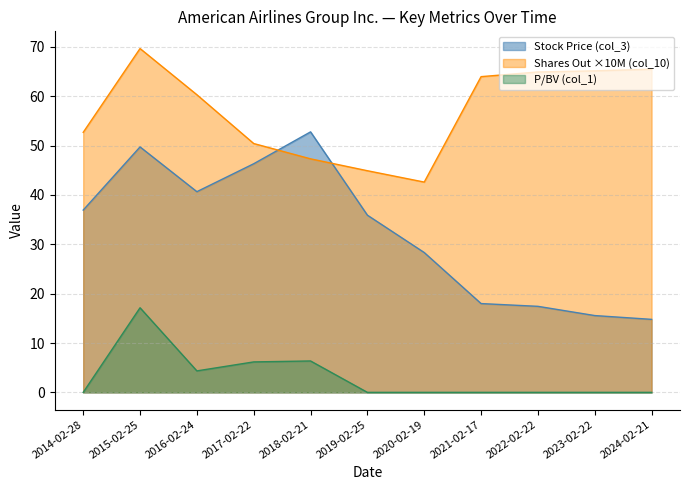

What is the highest value of the P/BV (col_1) series?

17.1